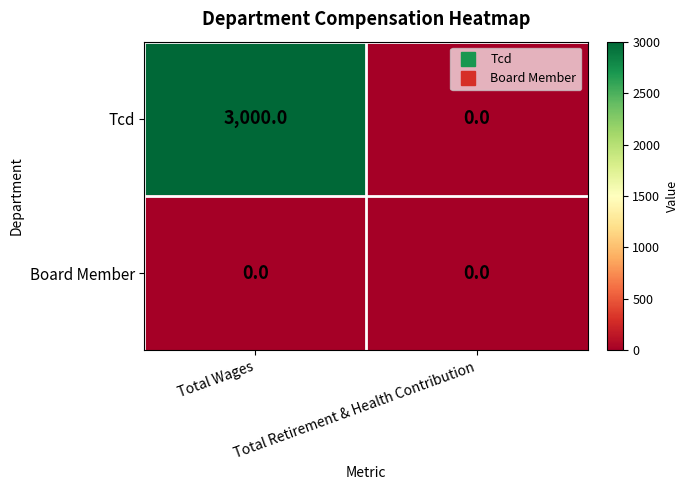

Rank the series by their average value, from lowest to highest.

Board Member, Tcd